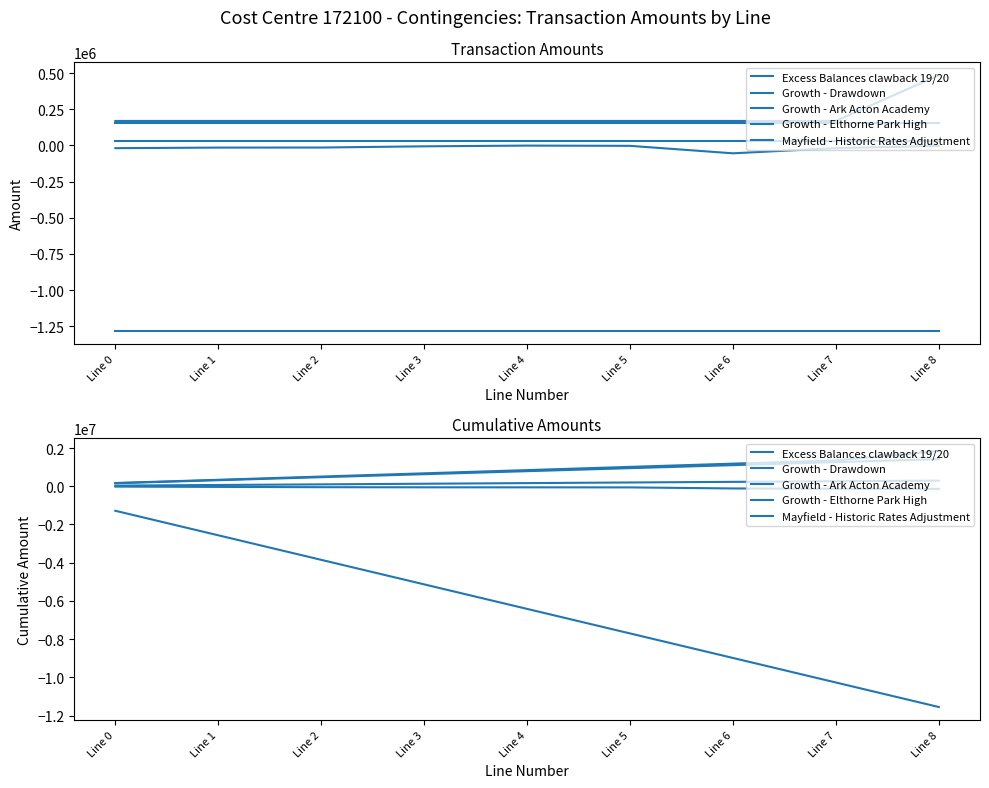

What is the average value of the Growth - Drawdown series?

-6415400.2